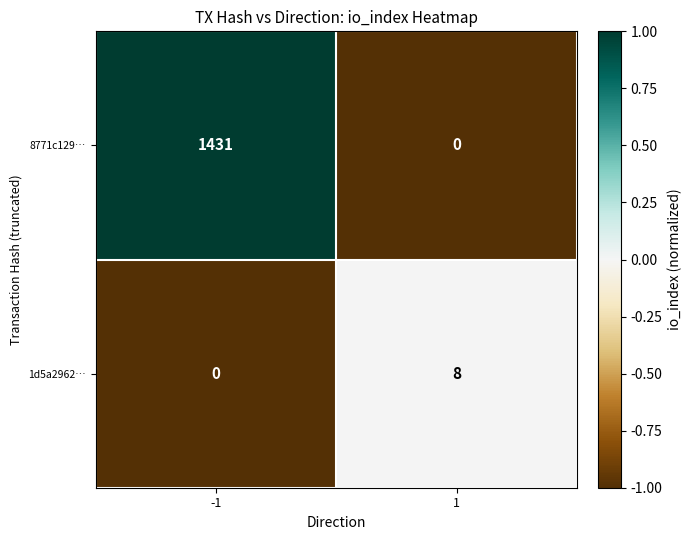

Count the number of data series in this chart.

2